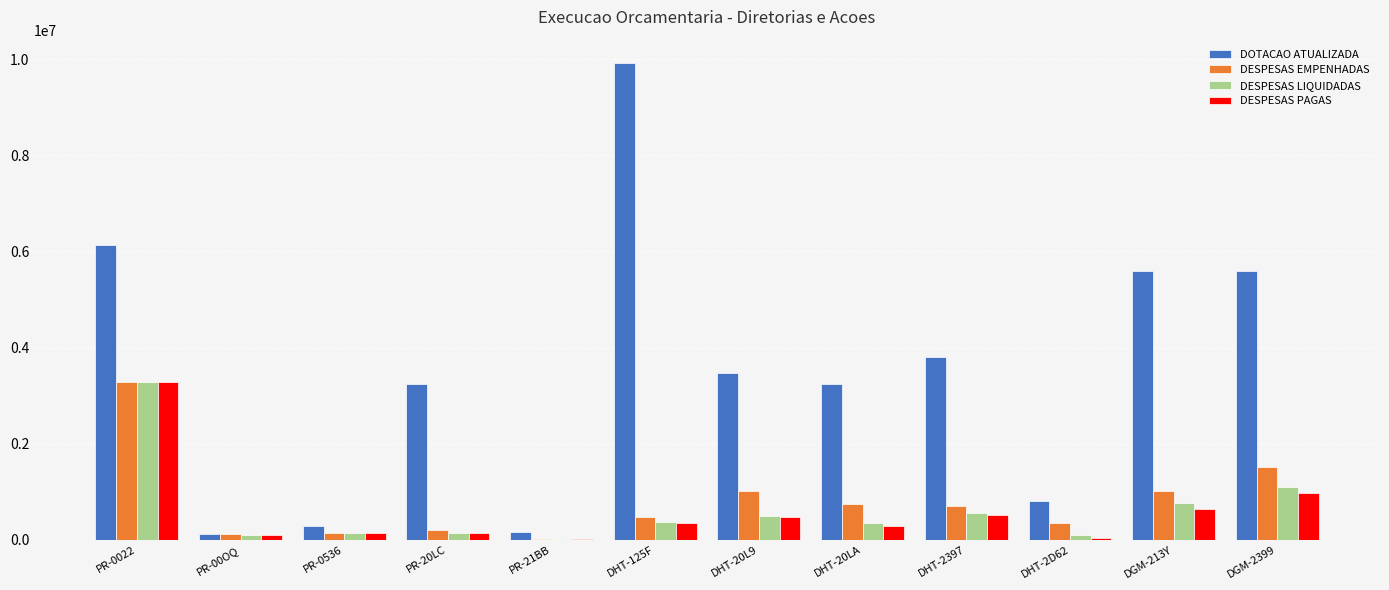

What is the maximum value for DOTACAO ATUALIZADA?

9907207.0